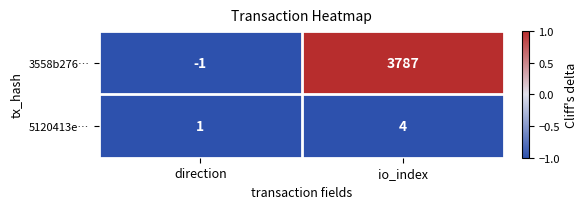

At which category is the sum across all series the highest?

io_index